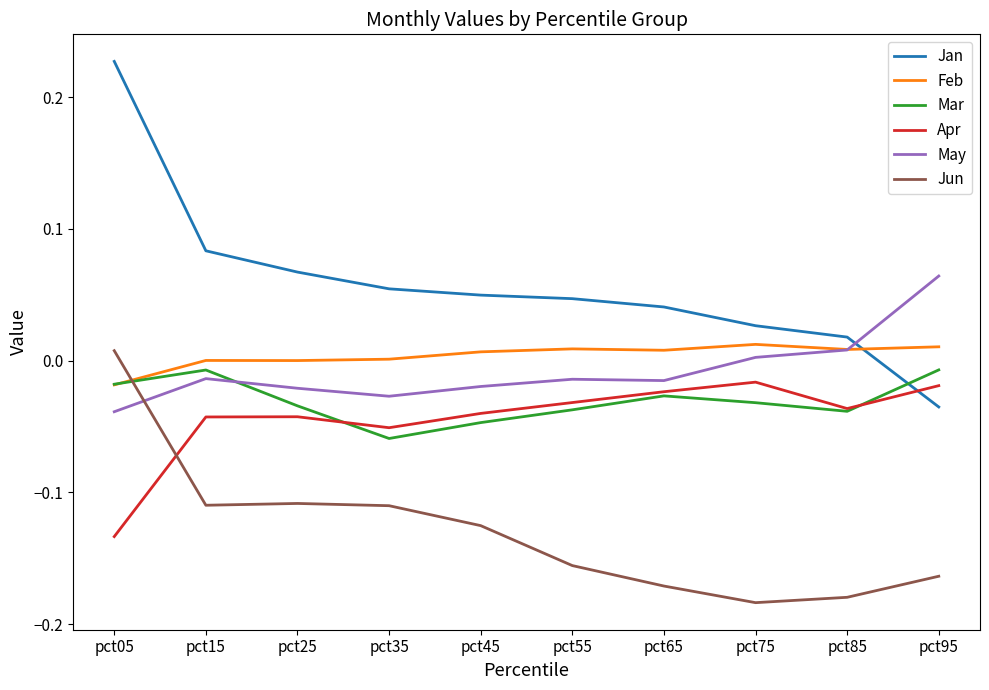

What are all the series names shown in the legend?

Jan, Feb, Mar, Apr, May, Jun